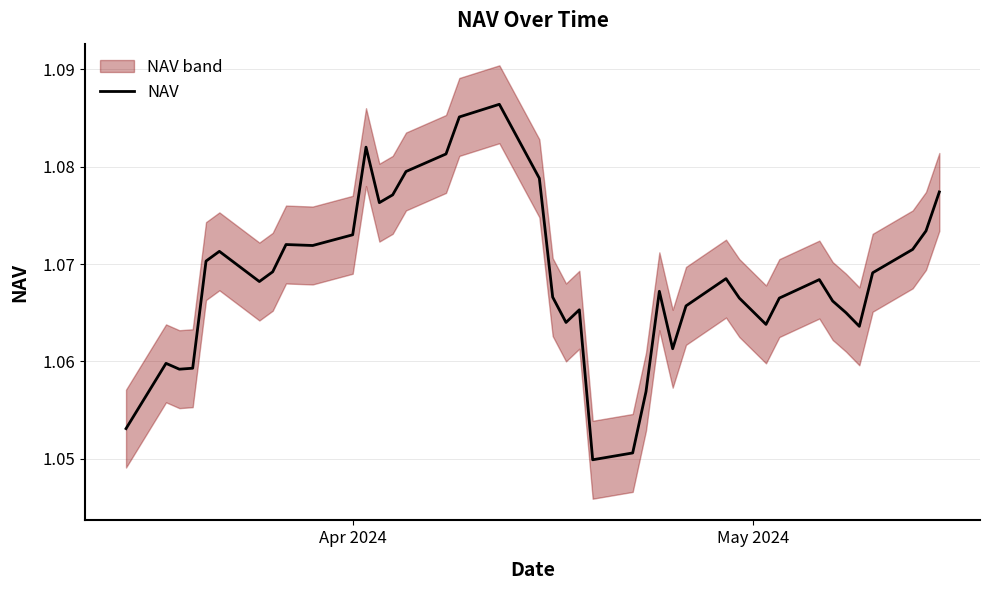

What is the value of the 25th point from the left?

1.1